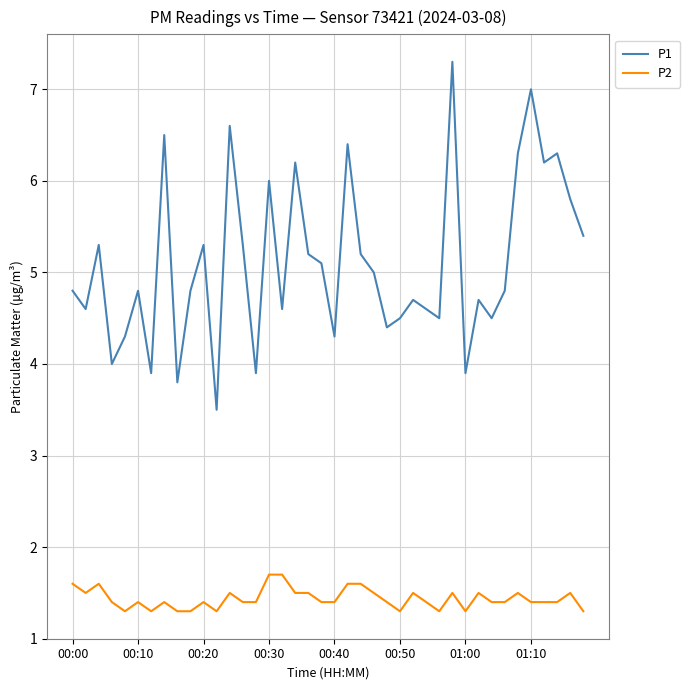

What is the difference between the maximum and minimum values in the P2 series?

0.4